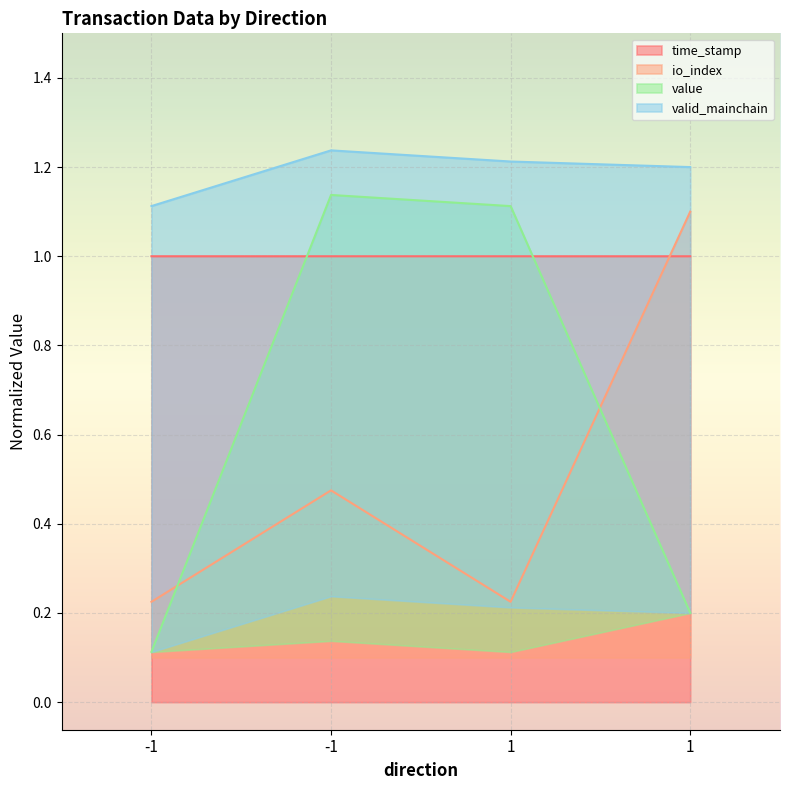

What is the spread (max minus min) of values at -1?

0.9